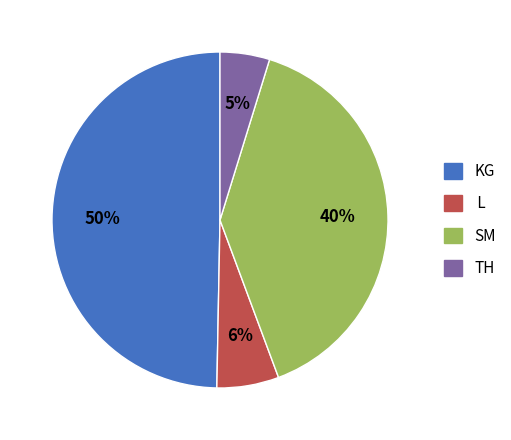

Count the number of slices in the pie.

4